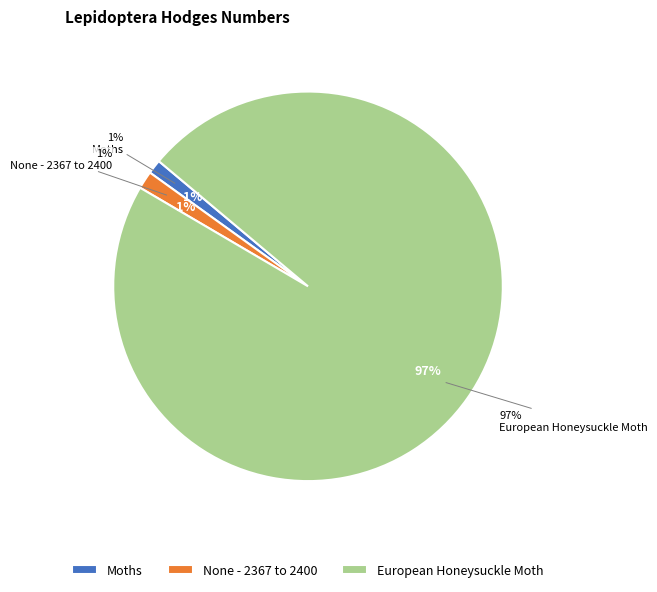

To the nearest percent, what is the average slice percentage?

33%